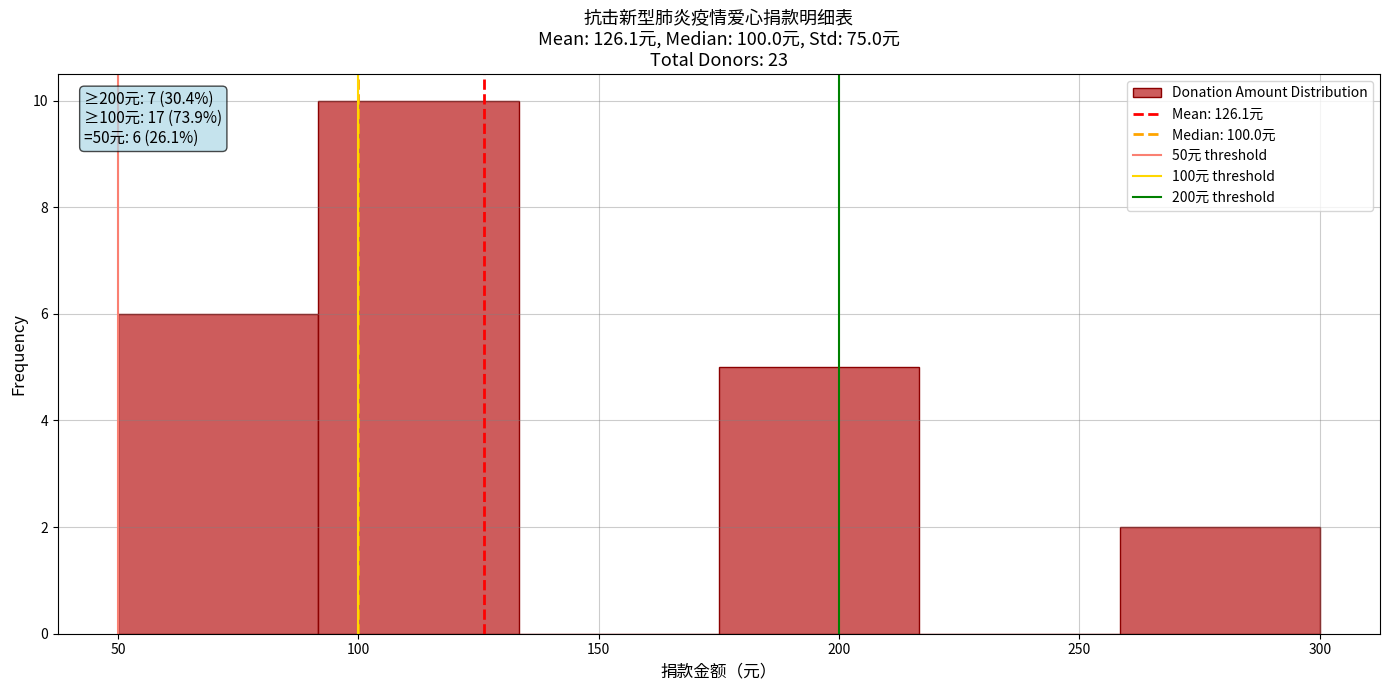

Over which range of the x-axis is the bar tallest?

90 to 135